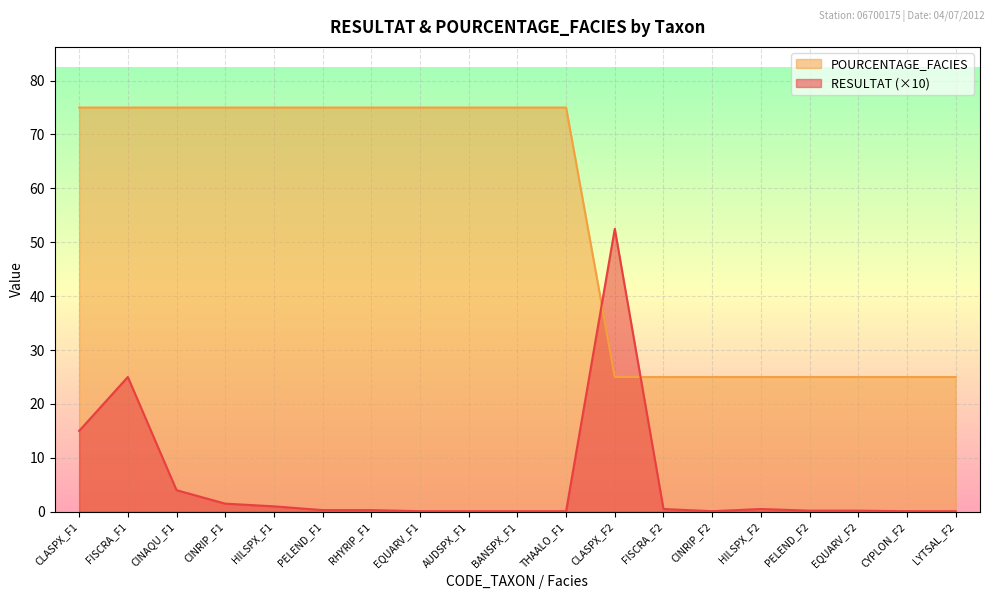

What is the average value of the RESULTAT series?

5.4